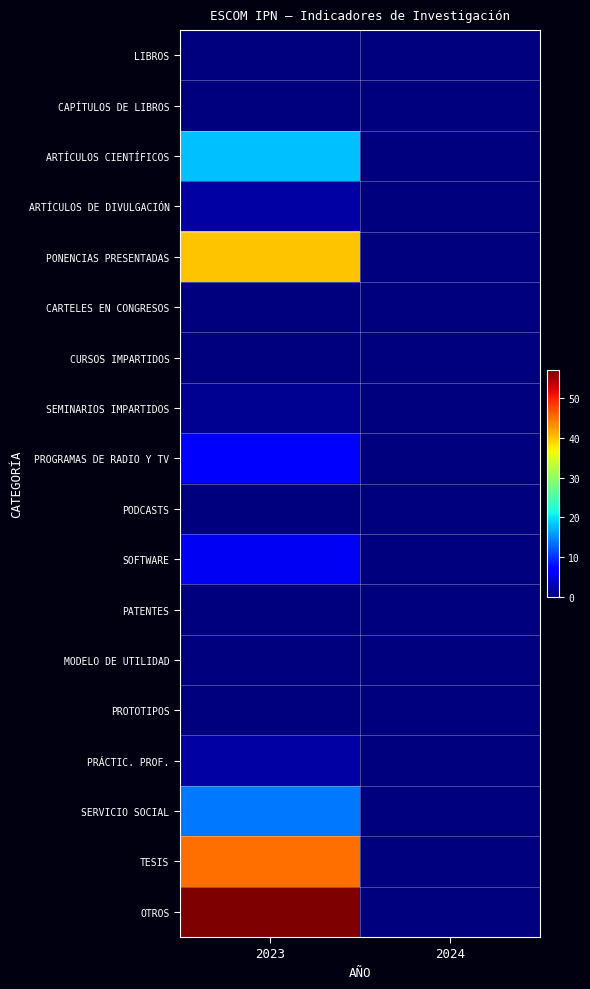

List the series in order of their peak value, lowest first.

LIBROS, CAPÍTULOS DE LIBROS, CARTELES EN CONGRESOS, CURSOS IMPARTIDOS, PODCASTS, PATENTES, MODELO DE UTILIDAD, PROTOTIPOS, SEMINARIOS IMPARTIDOS, ARTÍCULOS DE DIVULGACIÓN, PRÁCTIC. PROF., SOFTWARE, PROGRAMAS DE RADIO Y TV, SERVICIO SOCIAL, ARTÍCULOS CIENTÍFICOS, PONENCIAS PRESENTADAS, TESIS, OTROS